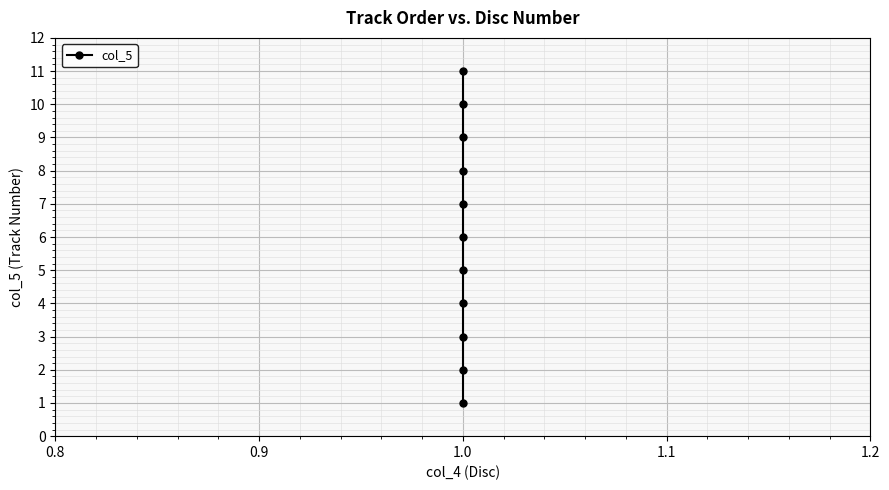

Is it true that the value at 1.0 is 1?

False